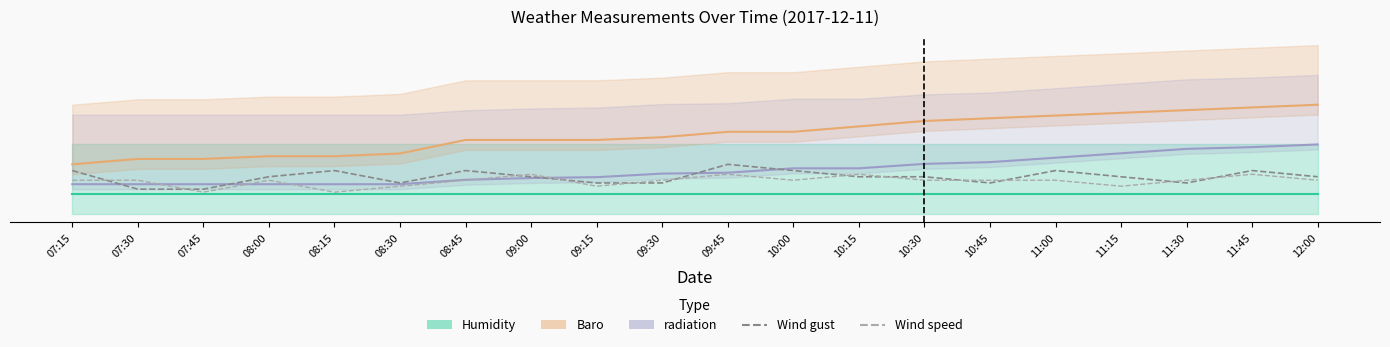

Rank the categories by Wind gust value from lowest to highest.

07:30, 07:45, 08:30, 09:15, 09:30, 10:45, 11:30, 08:00, 09:00, 10:15, 10:30, 11:15, 12:00, 07:15, 08:15, 08:45, 10:00, 11:00, 11:45, 09:45